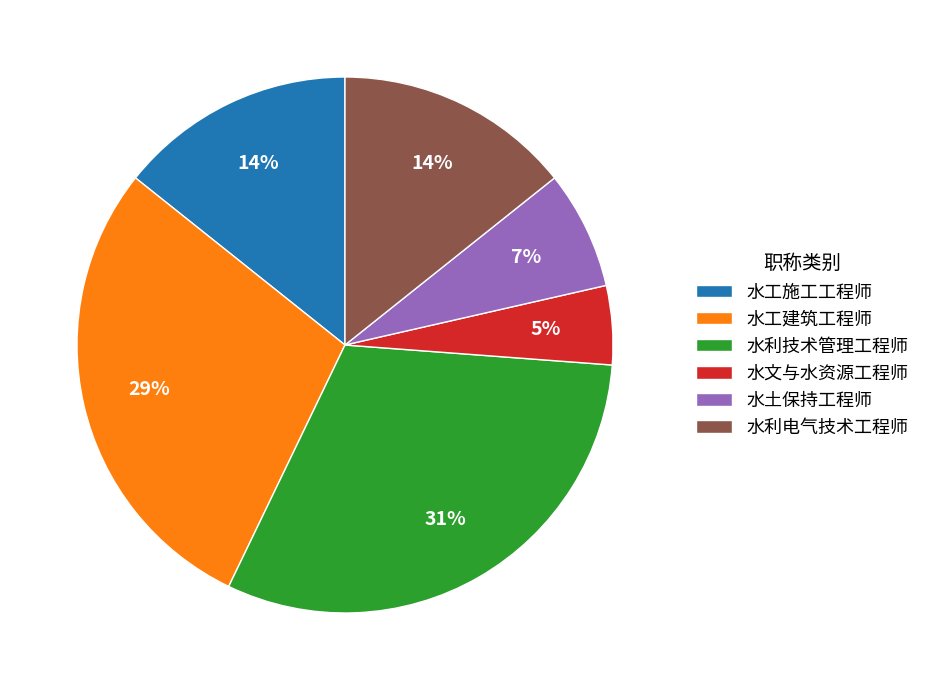

Which slice is the largest?

水利技术管理工程师